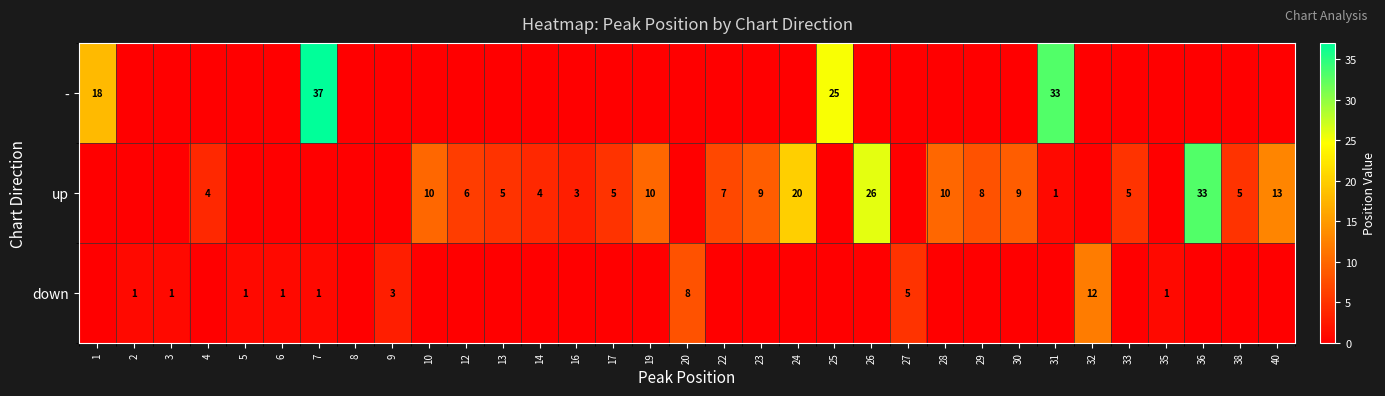

At which category is the sum across all series the highest?

7